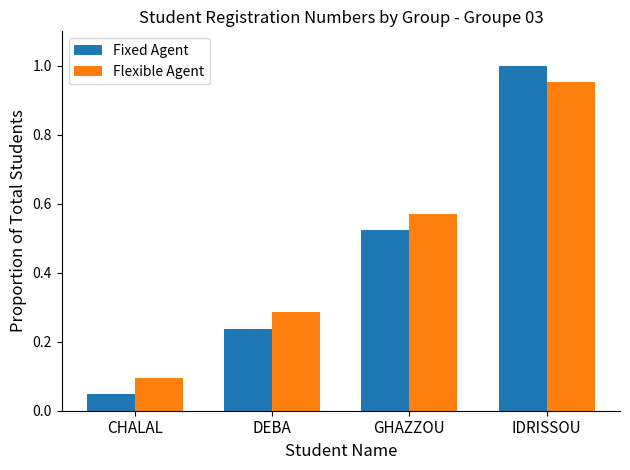

The value of Flexible Agent at IDRISSOU is 1.0. True or false?

True